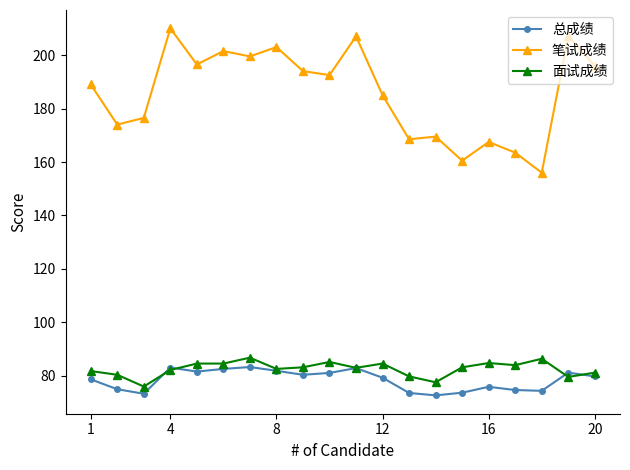

True or false: 笔试成绩 and 总成绩 intersect in this chart.

False